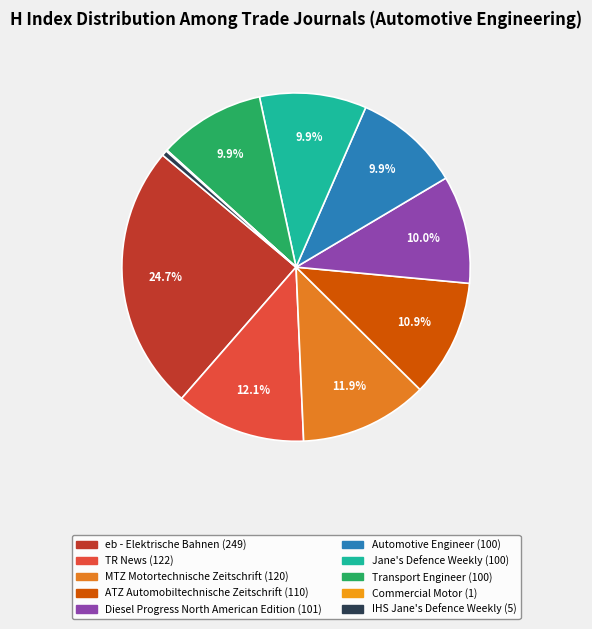

To the nearest percent, what is the difference between the largest and smallest slice percentages?

25%